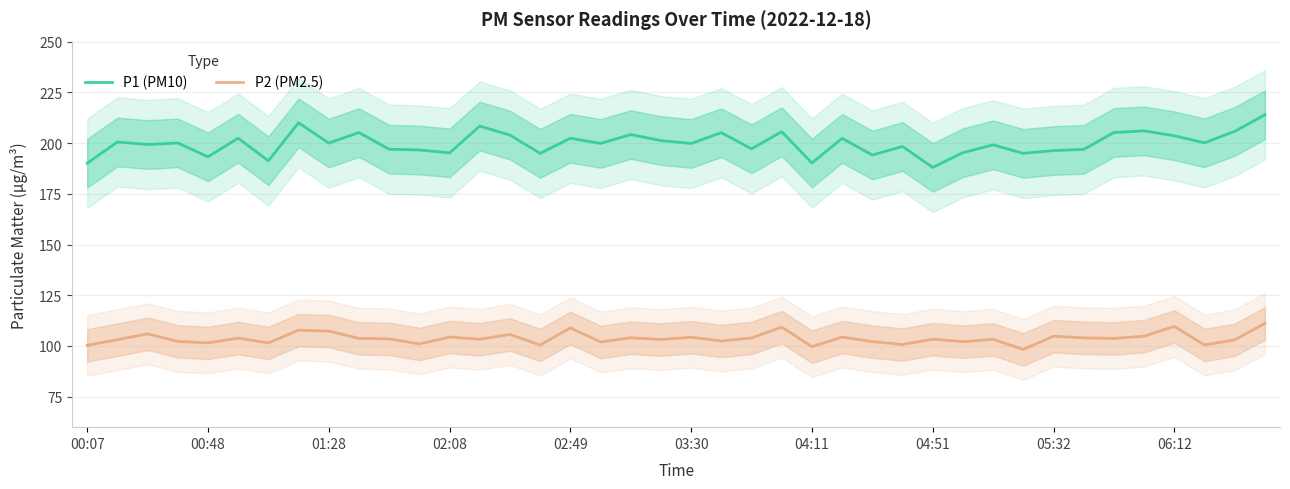

What are all the series names shown in the legend?

P1 (PM10), P2 (PM2.5)